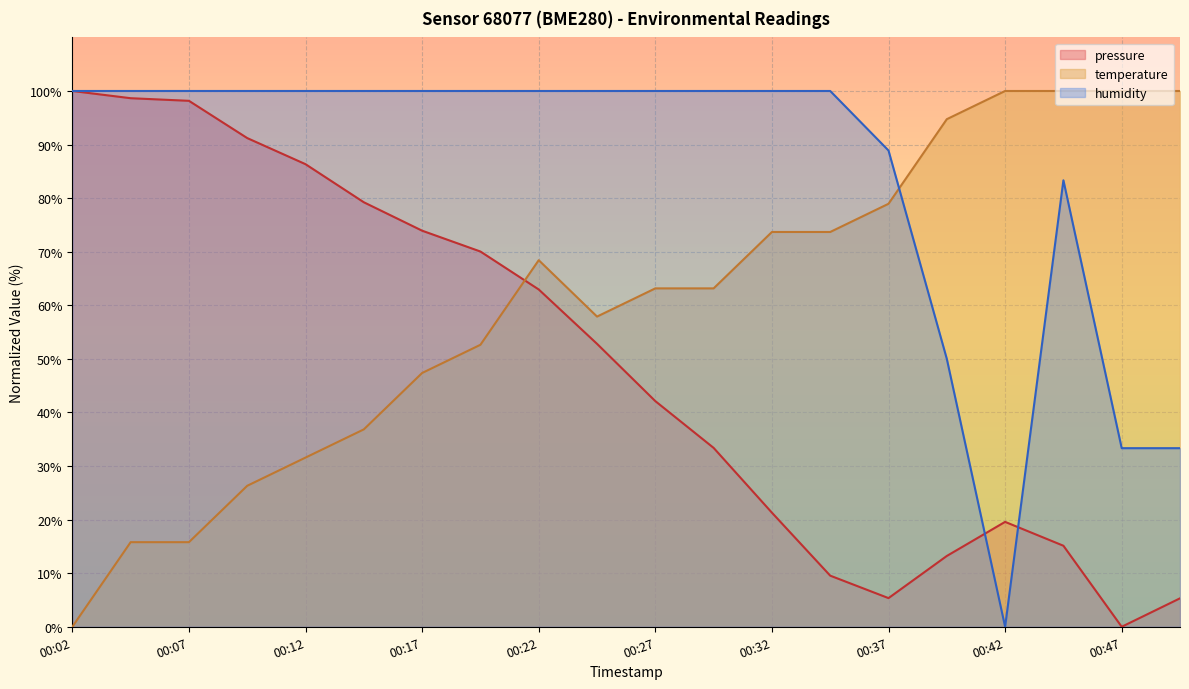

How many intersections are there between pressure and temperature?

1